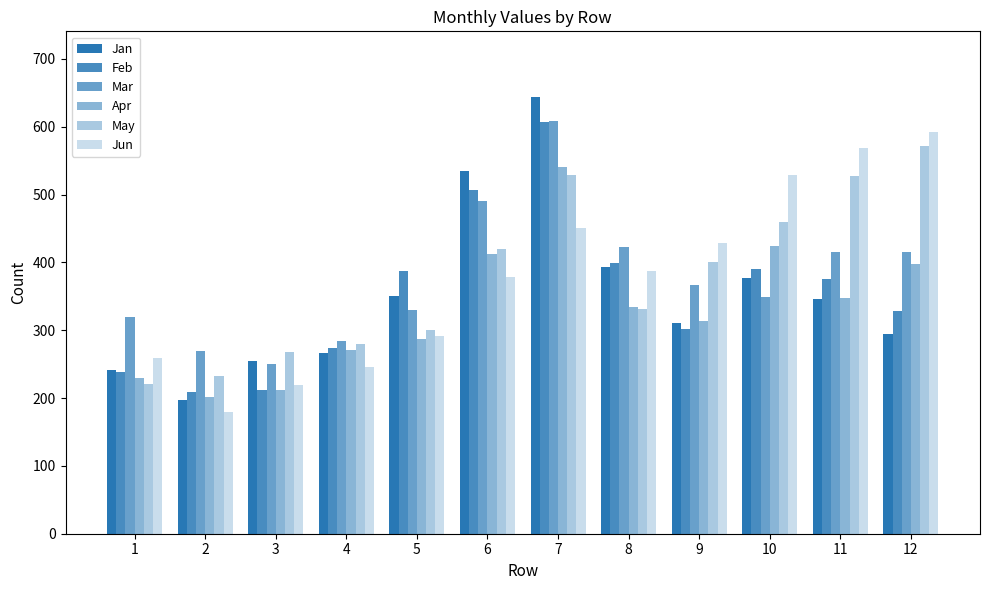

At 4, list the series in order from largest to smallest.

Mar, May, Feb, Apr, Jan, Jun